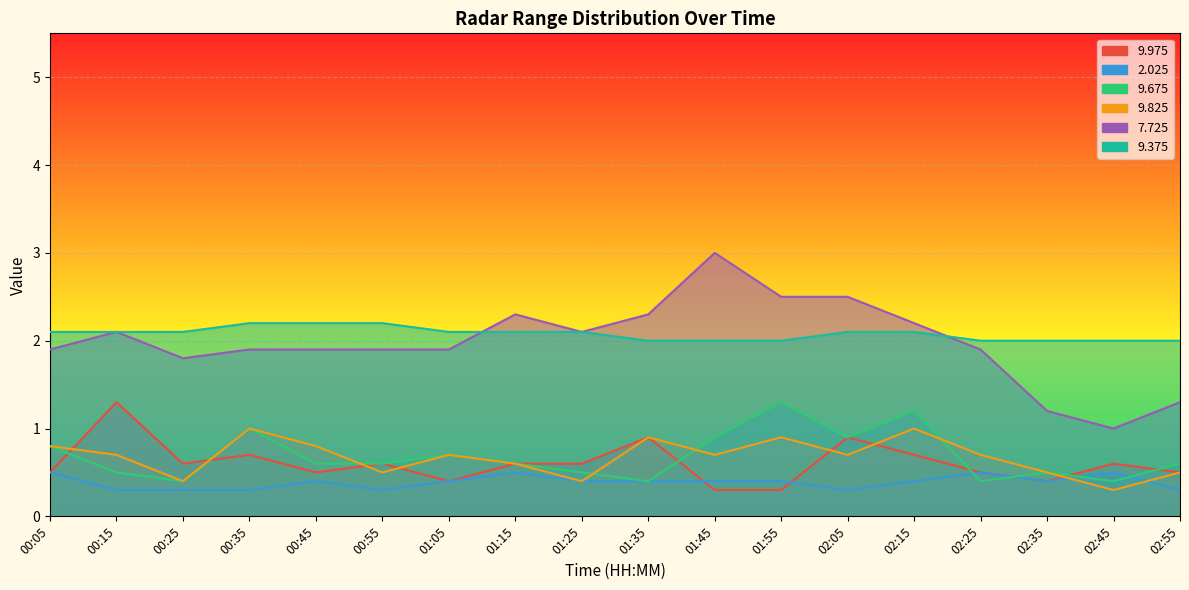

True or false: 9.375 has more than 0 points higher than both neighbors.

False